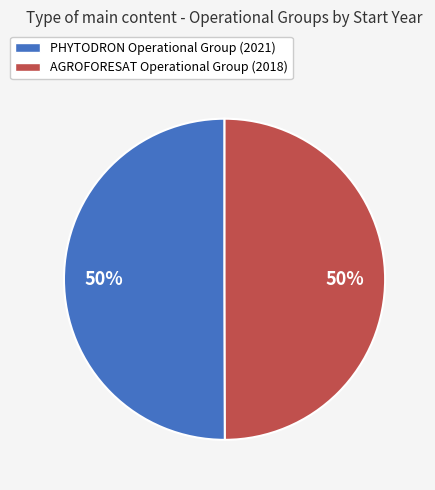

What percentage is the PHYTODRON Operational Group slice, to the nearest percent?

50%